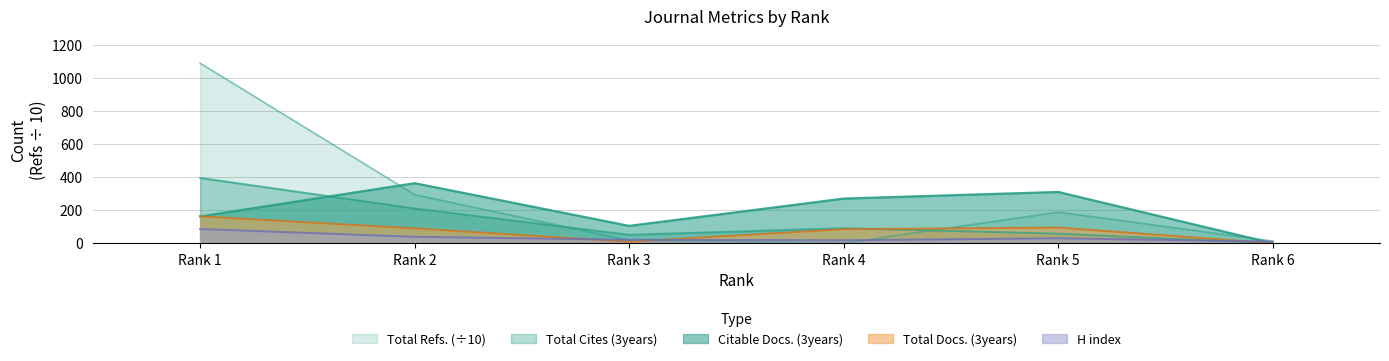

What is the difference between the maximum and minimum values in the Total Cites (3years) series?

395.0